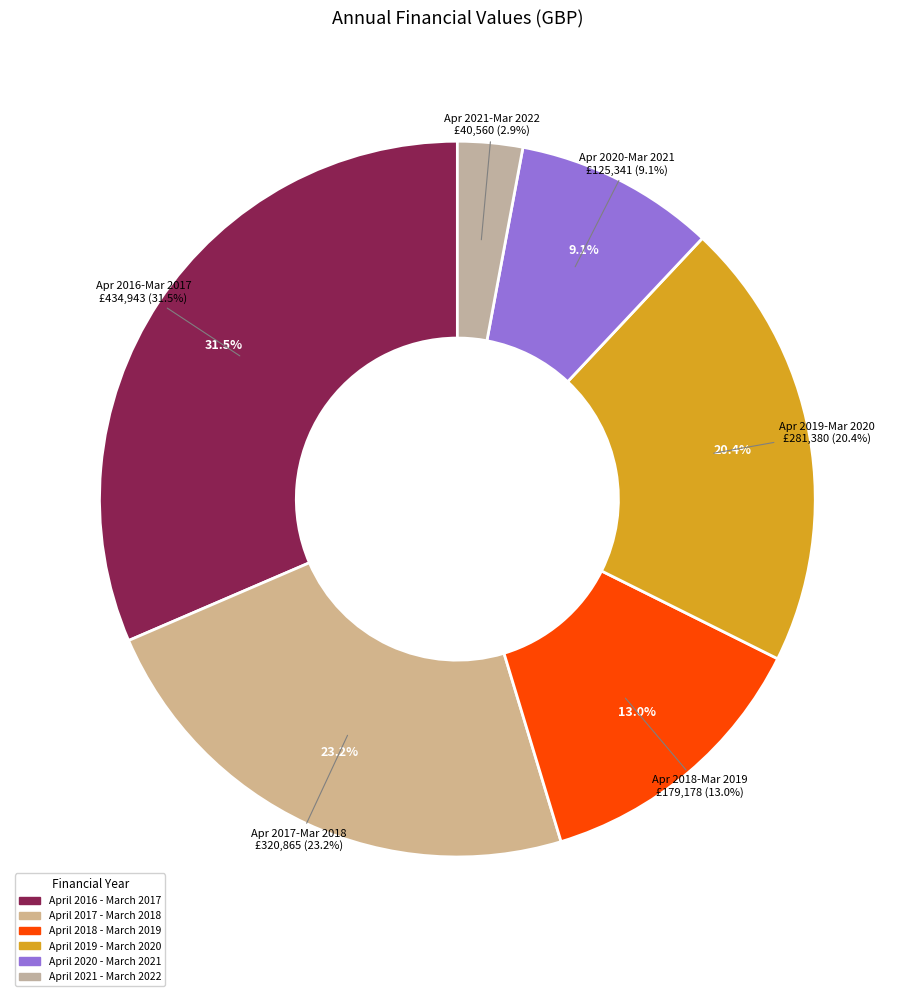

Rank the categories by value from highest to lowest.

April 2016 - March 2017, April 2017 - March 2018, April 2019 - March 2020, April 2018 - March 2019, April 2020 - March 2021, April 2021 - March 2022